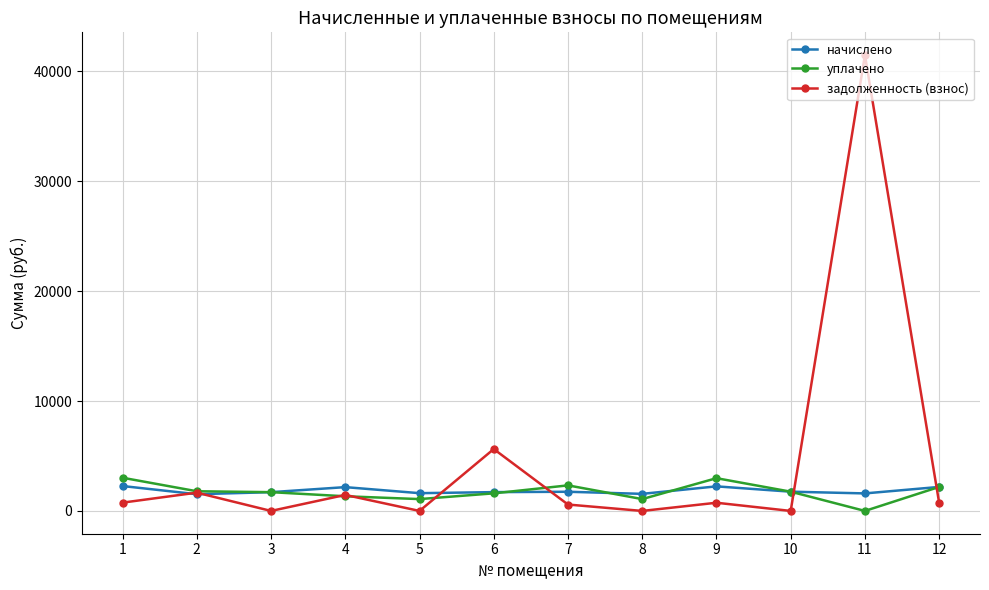

Which series has the largest total across all categories?

задолженность (взнос)